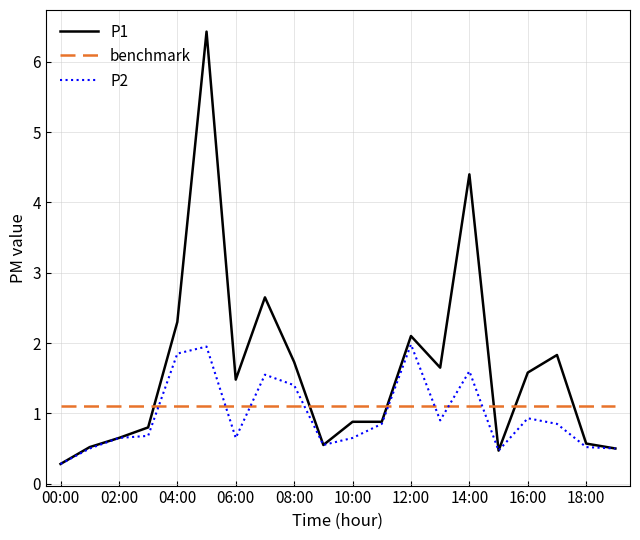

List the series in order of their peak value, lowest first.

benchmark, P2, P1